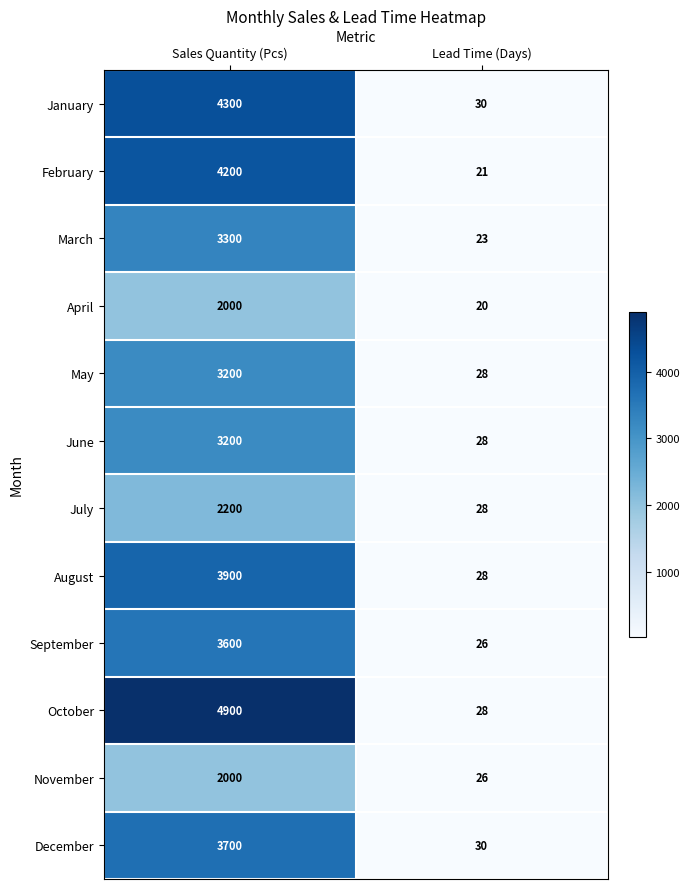

Between Sales Quantity (Pcs) and Lead Time (Days), which series saw the biggest shift?

October